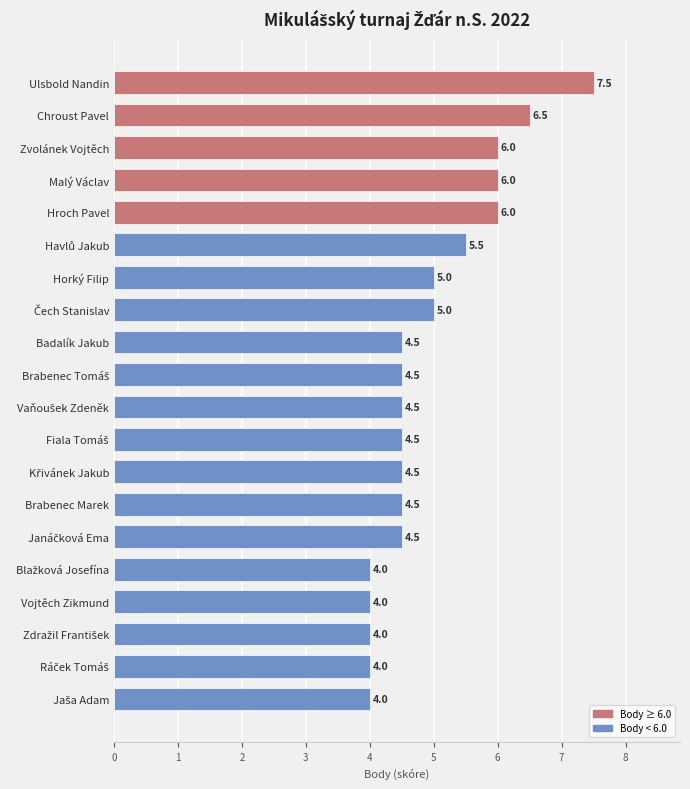

What is the average value?

5.0